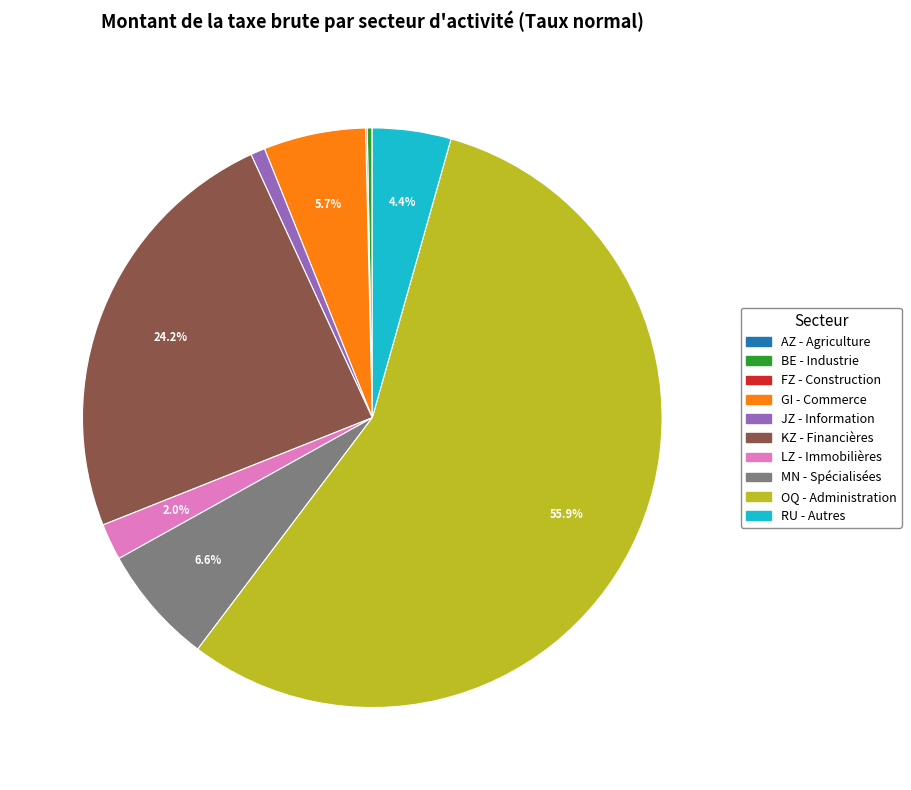

To the nearest percent, what is the average slice percentage?

10%